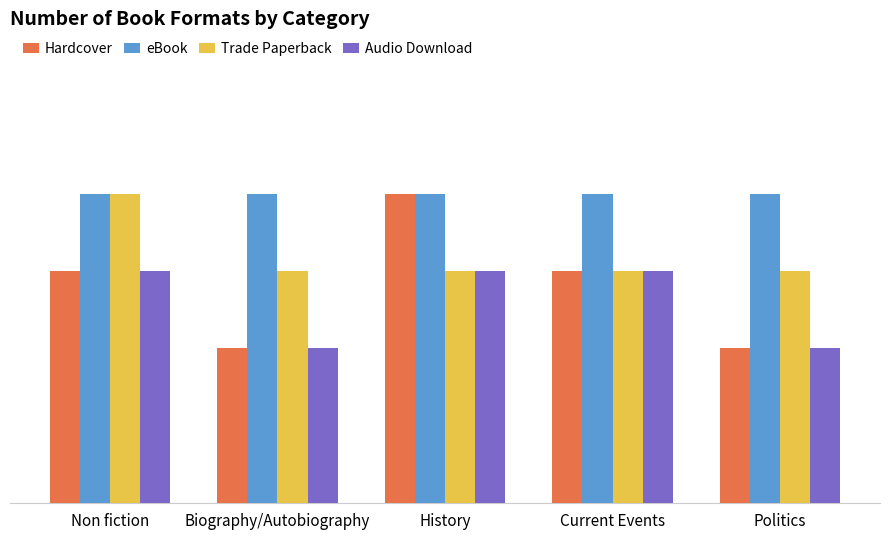

What is the label of the 5th bar from the left?

Politics